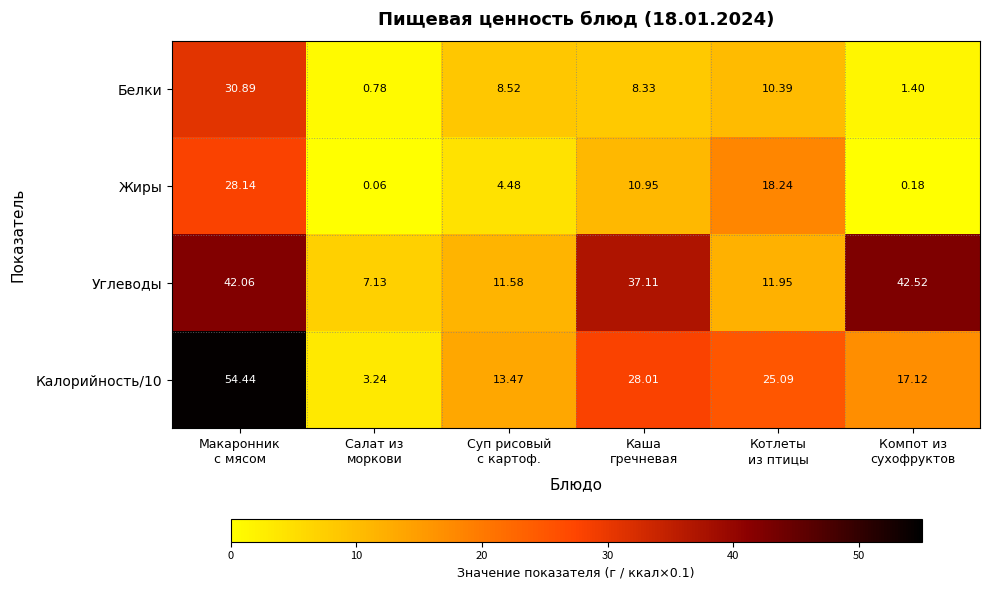

What is the total value across all series at Компот из
сухофруктов?

61.2